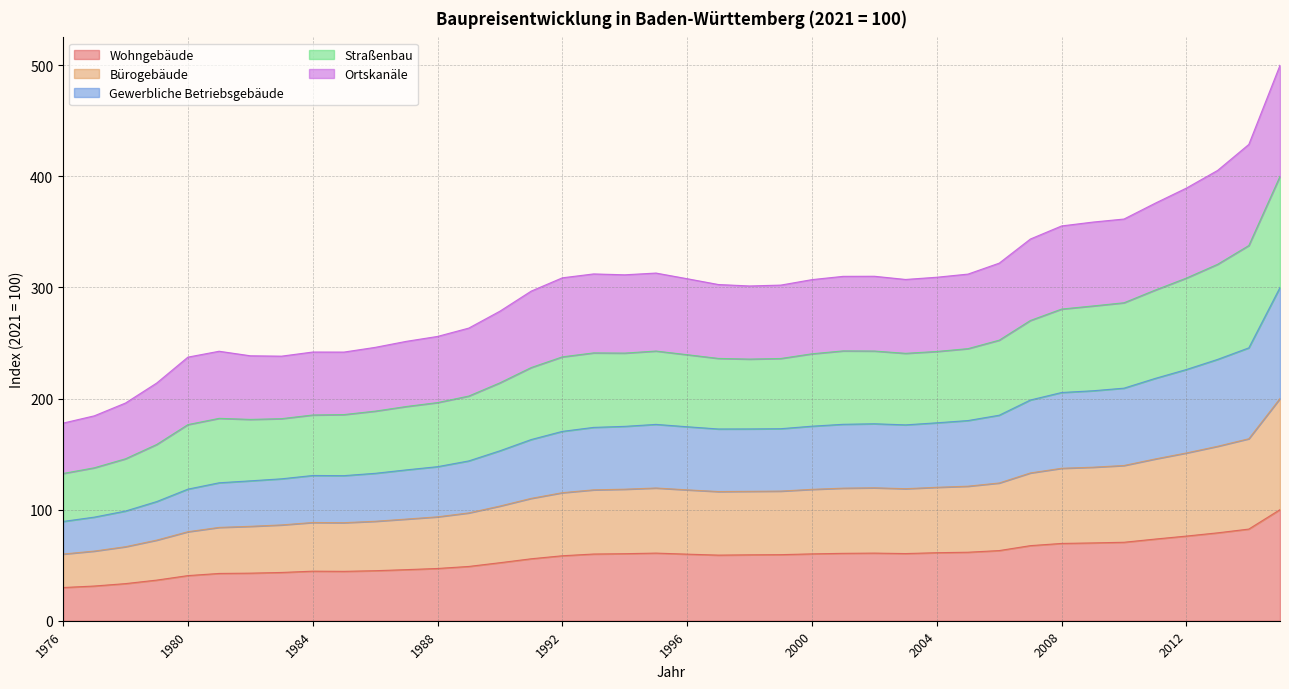

What is the lowest value of the Wohngebäude series?

29.9